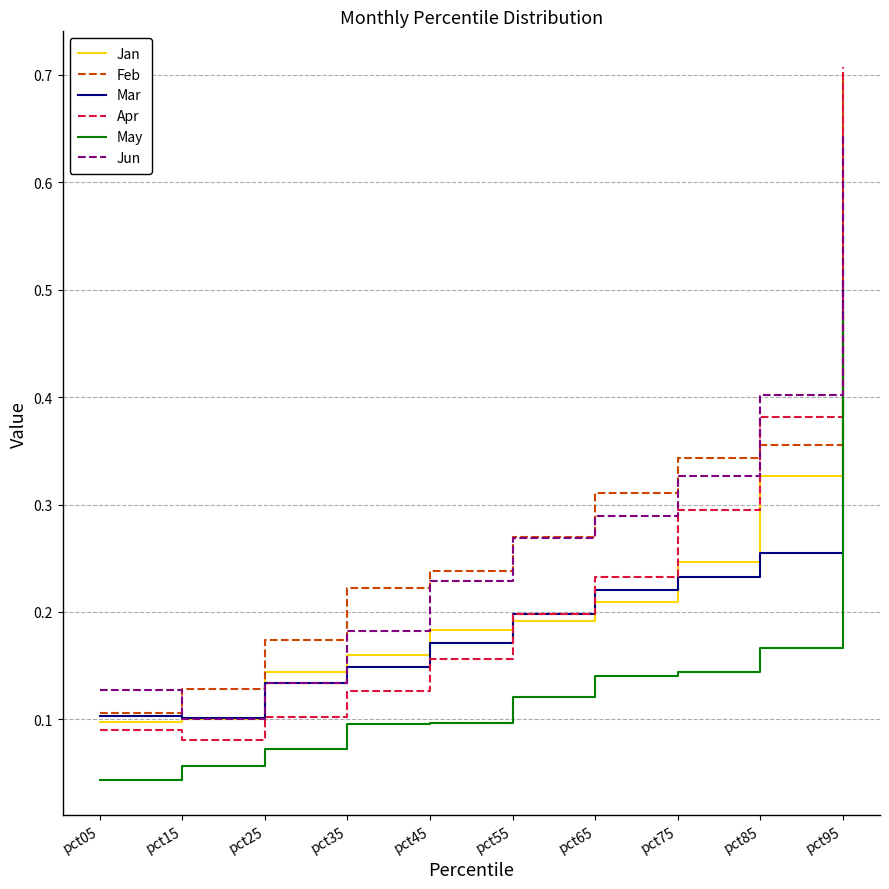

True or false: Feb has a value of 0.3 at pct75.

True